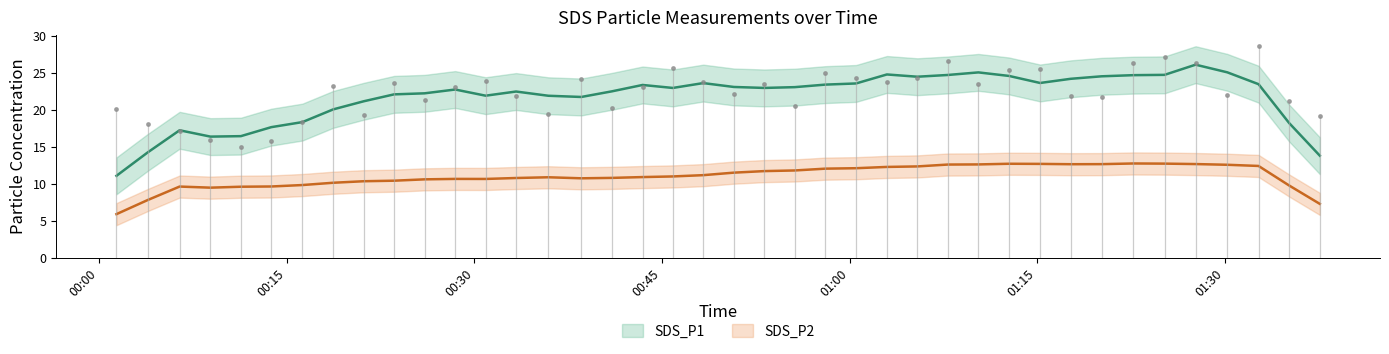

Is the value of SDS_P1 at 2021/12/09 00:13:46 greater than the value of SDS_P2 at 2021/12/09 00:16:15?

Yes